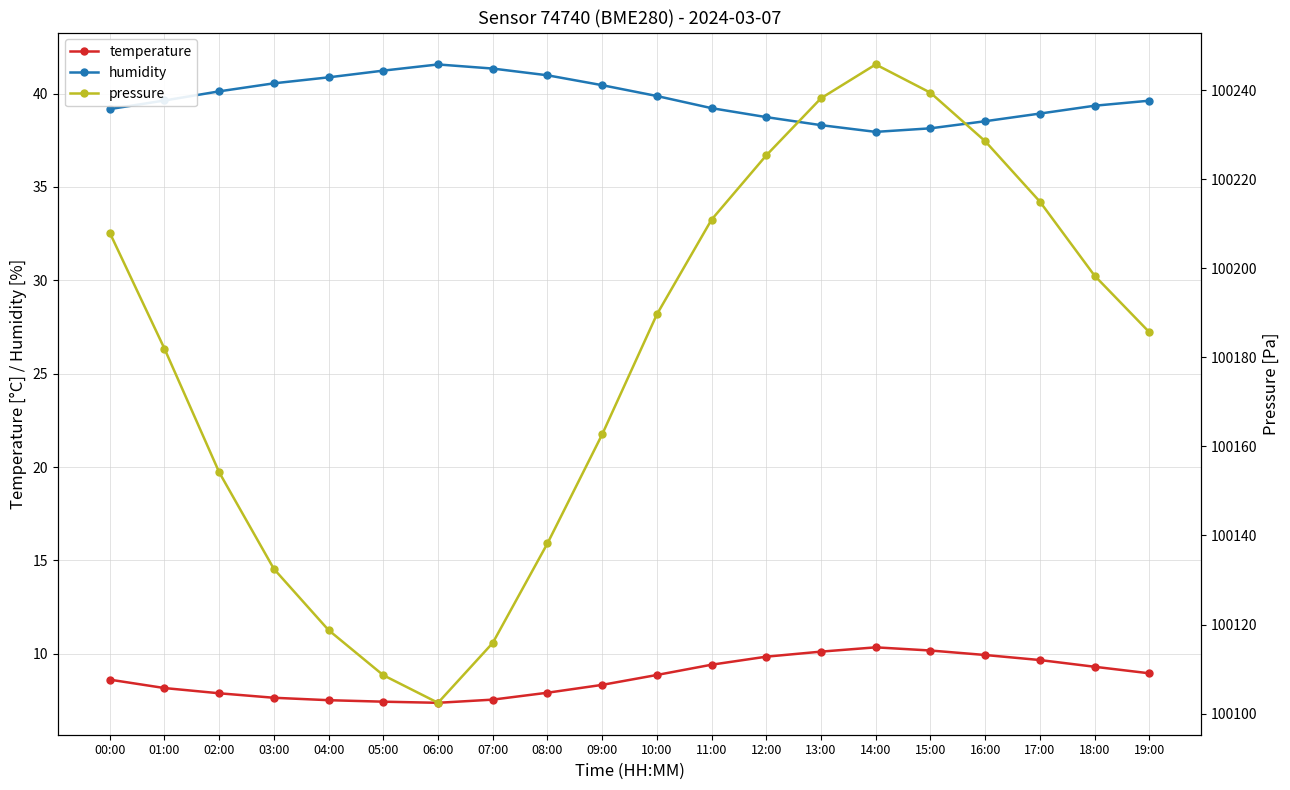

What is the label of the 3rd point from the right?

17:00